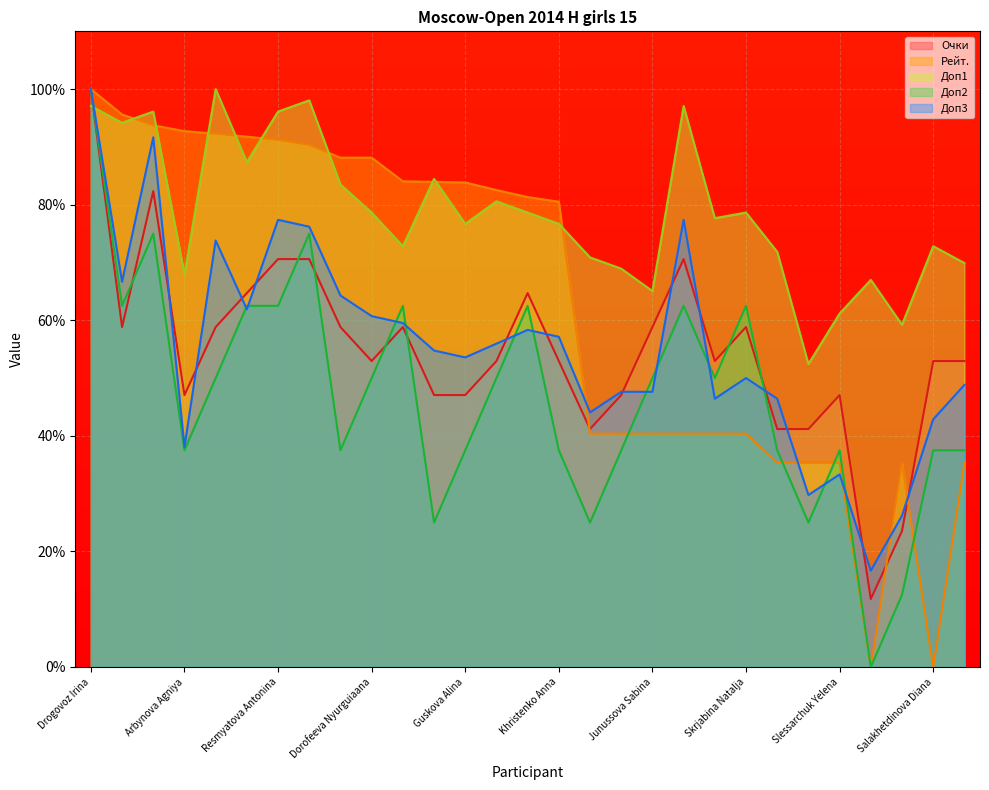

Reading left to right, list all the values displayed in this chart.

Очки: Drogovoz Irina=100.0	Arutyunova Asya=58.8	Zajtzeva Viktoria=82.4	Arbynova Agniya=47.1	Polkhovskaya Polina=58.8	Borisova Ekaterina=64.7	Resmyatova Antonina=70.6	Mamontova Anastasia=70.6	Barbaeva Irina=58.8	Dorofeeva Nyurguiaana=52.9	Todua Anastasia=58.8	Elkina Yuliya=47.1	Guskova Alina=47.1	Rajapaksa Miyuni Kavinya=52.9	Zakariadze Irina=64.7	Khristenko Anna=52.9	Fortaleva Dariya=41.2	Gosteeva Anna=47.1	Junussova Sabina=58.8	Khangueva Ayana=70.6	Kononova Alina=52.9	Skrjabina Natalja=58.8	Khafizova Dina=41.2	Loyko Karina=41.2	Slessarchuk Yelena=47.1	Kaytan Mira=11.8	Rosikovskaya Valeriya=23.5	Salakhetdinova Diana=52.9	Yurovskikh Yasmin=52.9
Рейт.: Drogovoz Irina=100.0	Arutyunova Asya=95.6	Zajtzeva Viktoria=93.7	Arbynova Agniya=92.7	Polkhovskaya Polina=92.3	Borisova Ekaterina=91.8	Resmyatova Antonina=91.2	Mamontova Anastasia=90.4	Barbaeva Irina=88.1	Dorofeeva Nyurguiaana=88.1	Todua Anastasia=84.0	Elkina Yuliya=83.9	Guskova Alina=83.8	Rajapaksa Miyuni Kavinya=82.5	Zakariadze Irina=81.3	Khristenko Anna=80.5	Fortaleva Dariya=40.4	Gosteeva Anna=40.4	Junussova Sabina=40.4	Khangueva Ayana=40.4	Kononova Alina=40.4	Skrjabina Natalja=40.4	Khafizova Dina=35.3	Loyko Karina=35.3	Slessarchuk Yelena=35.3	Kaytan Mira=0.0	Rosikovskaya Valeriya=35.3	Salakhetdinova Diana=0.0	Yurovskikh Yasmin=35.3
Доп1: Drogovoz Irina=97.1	Arutyunova Asya=94.2	Zajtzeva Viktoria=96.1	Arbynova Agniya=68.0	Polkhovskaya Polina=100.0	Borisova Ekaterina=87.4	Resmyatova Antonina=96.1	Mamontova Anastasia=98.1	Barbaeva Irina=83.5	Dorofeeva Nyurguiaana=78.6	Todua Anastasia=72.8	Elkina Yuliya=84.5	Guskova Alina=76.7	Rajapaksa Miyuni Kavinya=80.6	Zakariadze Irina=78.6	Khristenko Anna=76.7	Fortaleva Dariya=70.9	Gosteeva Anna=68.9	Junussova Sabina=65.0	Khangueva Ayana=97.1	Kononova Alina=77.7	Skrjabina Natalja=78.6	Khafizova Dina=71.8	Loyko Karina=52.4	Slessarchuk Yelena=61.2	Kaytan Mira=67.0	Rosikovskaya Valeriya=59.2	Salakhetdinova Diana=72.8	Yurovskikh Yasmin=69.9
Доп2: Drogovoz Irina=100.0	Arutyunova Asya=62.5	Zajtzeva Viktoria=75.0	Arbynova Agniya=37.5	Polkhovskaya Polina=50.0	Borisova Ekaterina=62.5	Resmyatova Antonina=62.5	Mamontova Anastasia=75.0	Barbaeva Irina=37.5	Dorofeeva Nyurguiaana=50.0	Todua Anastasia=62.5	Elkina Yuliya=25.0	Guskova Alina=37.5	Rajapaksa Miyuni Kavinya=50.0	Zakariadze Irina=62.5	Khristenko Anna=37.5	Fortaleva Dariya=25.0	Gosteeva Anna=37.5	Junussova Sabina=50.0	Khangueva Ayana=62.5	Kononova Alina=50.0	Skrjabina Natalja=62.5	Khafizova Dina=37.5	Loyko Karina=25.0	Slessarchuk Yelena=37.5	Kaytan Mira=0.0	Rosikovskaya Valeriya=12.5	Salakhetdinova Diana=37.5	Yurovskikh Yasmin=37.5
Доп3: Drogovoz Irina=100.0	Arutyunova Asya=66.7	Zajtzeva Viktoria=91.7	Arbynova Agniya=38.1	Polkhovskaya Polina=73.8	Borisova Ekaterina=61.9	Resmyatova Antonina=77.4	Mamontova Anastasia=76.2	Barbaeva Irina=64.3	Dorofeeva Nyurguiaana=60.7	Todua Anastasia=59.5	Elkina Yuliya=54.8	Guskova Alina=53.6	Rajapaksa Miyuni Kavinya=56.0	Zakariadze Irina=58.3	Khristenko Anna=57.1	Fortaleva Dariya=44.0	Gosteeva Anna=47.6	Junussova Sabina=47.6	Khangueva Ayana=77.4	Kononova Alina=46.4	Skrjabina Natalja=50.0	Khafizova Dina=46.4	Loyko Karina=29.8	Slessarchuk Yelena=33.3	Kaytan Mira=16.7	Rosikovskaya Valeriya=26.2	Salakhetdinova Diana=42.9	Yurovskikh Yasmin=48.8